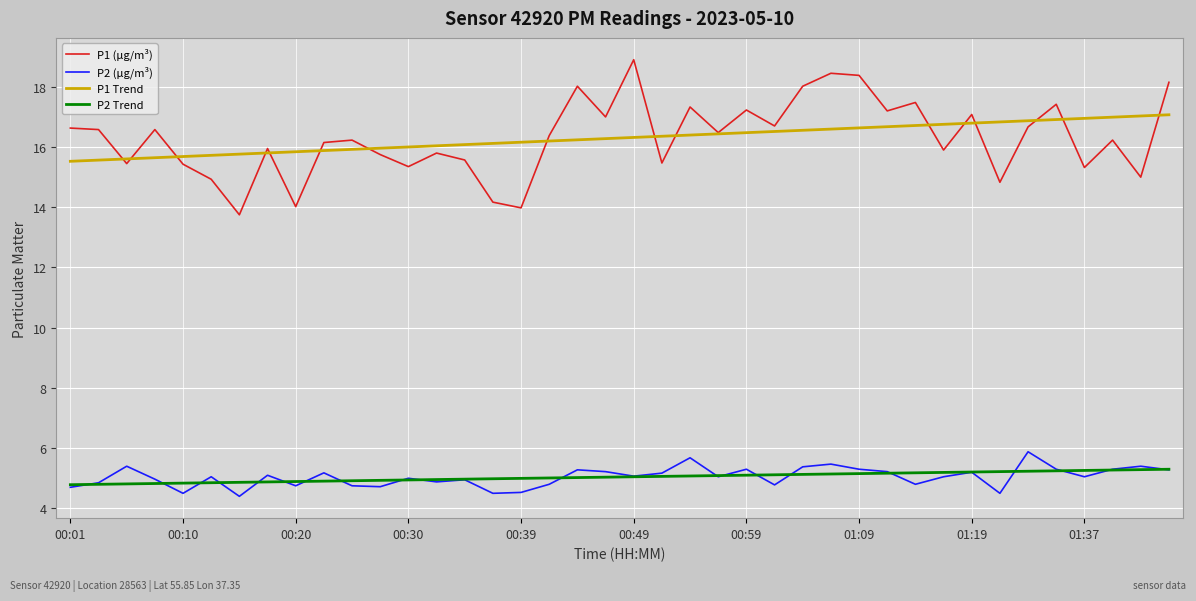

Which series has the largest range (max minus min)?

P1 (µg/m³)